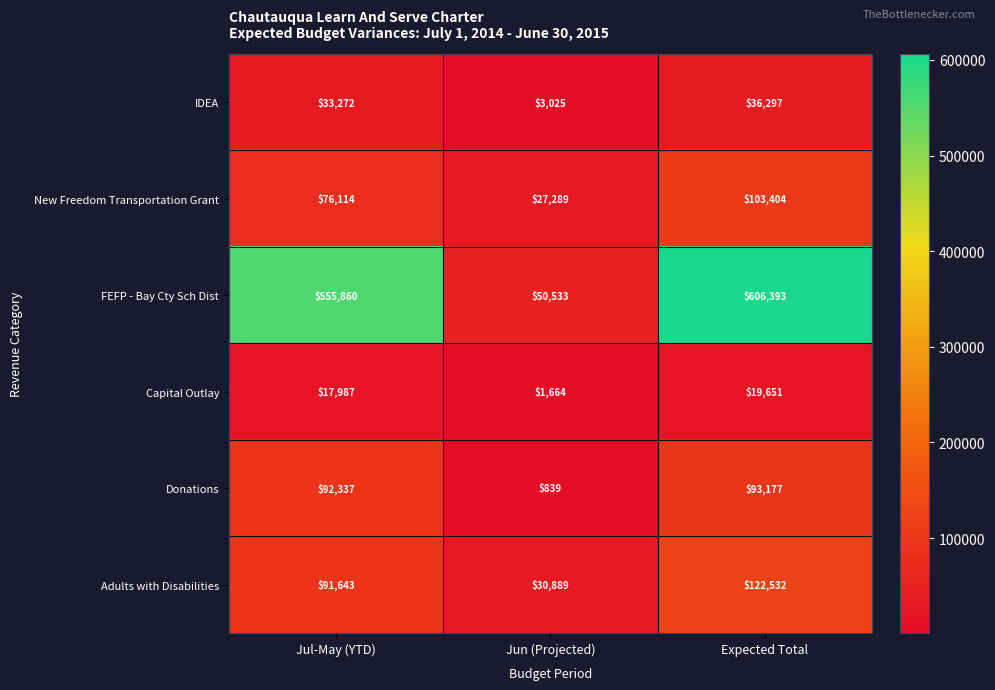

Which series has the largest total across all categories?

FEFP - Bay Cty Sch Dist